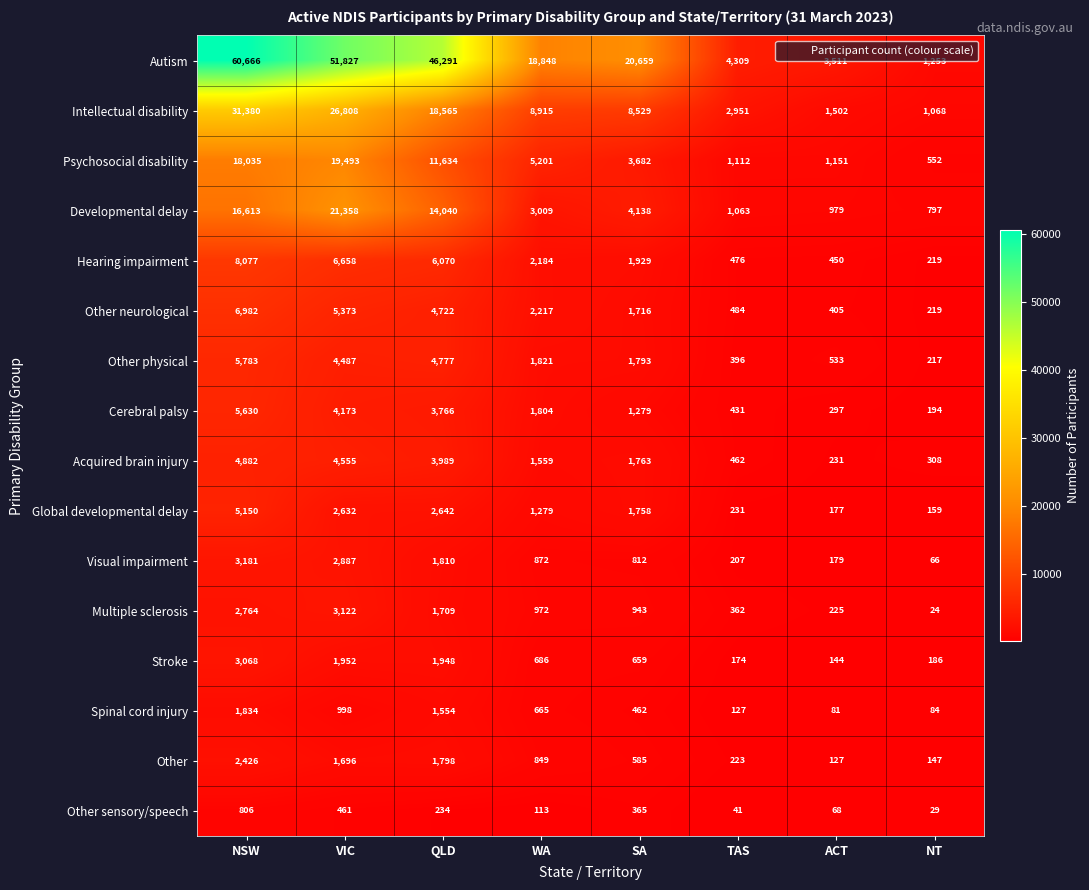

At which category is the sum across all series the highest?

NSW